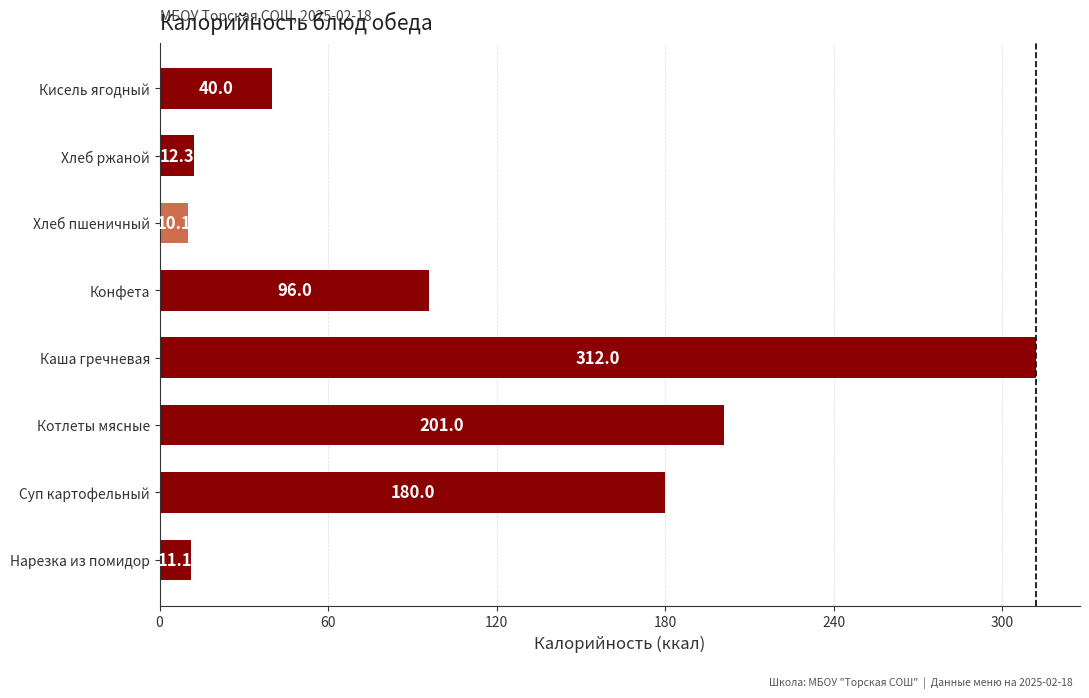

Between Хлеб ржаной and Каша гречневая, which is larger?

Каша гречневая